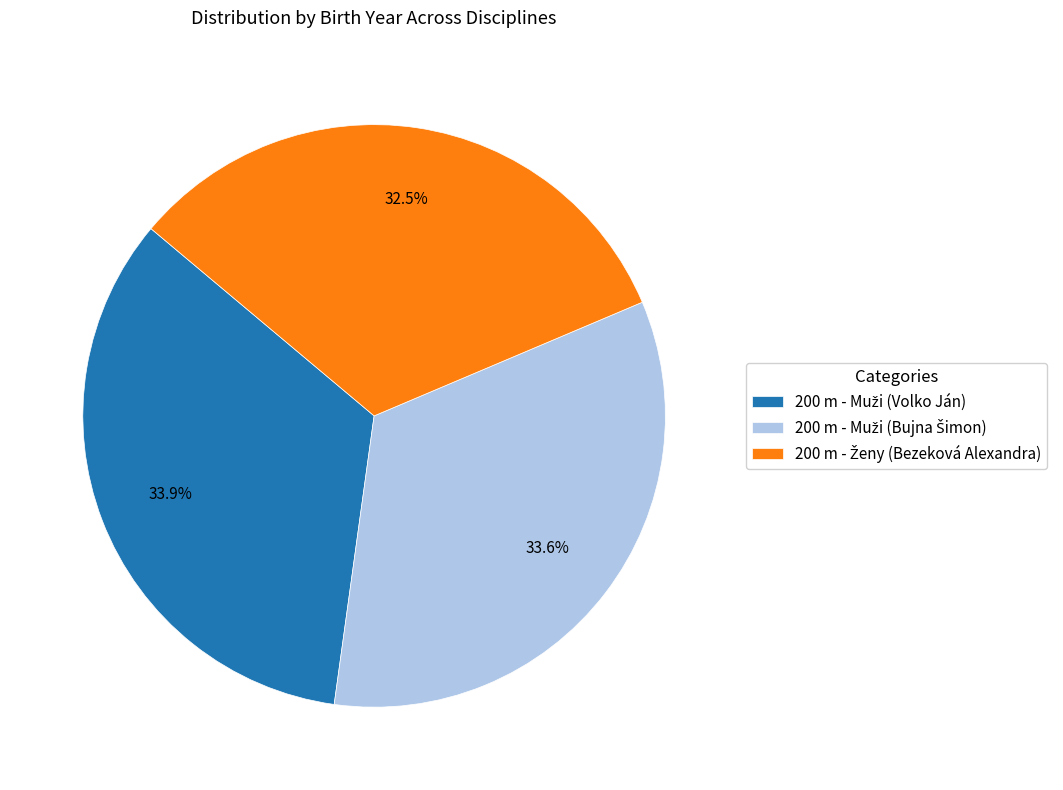

Is there any slice that represents more than half of the pie?

No